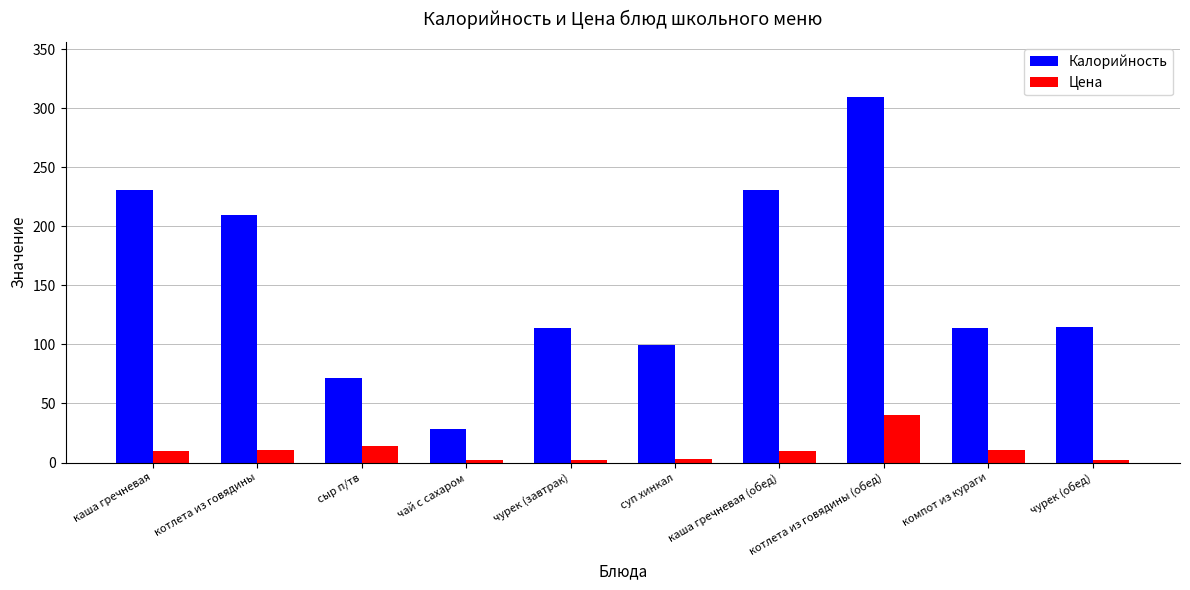

What is the sum of the Калорийность values at суп хинкал and каша гречневая (обед)?

329.5